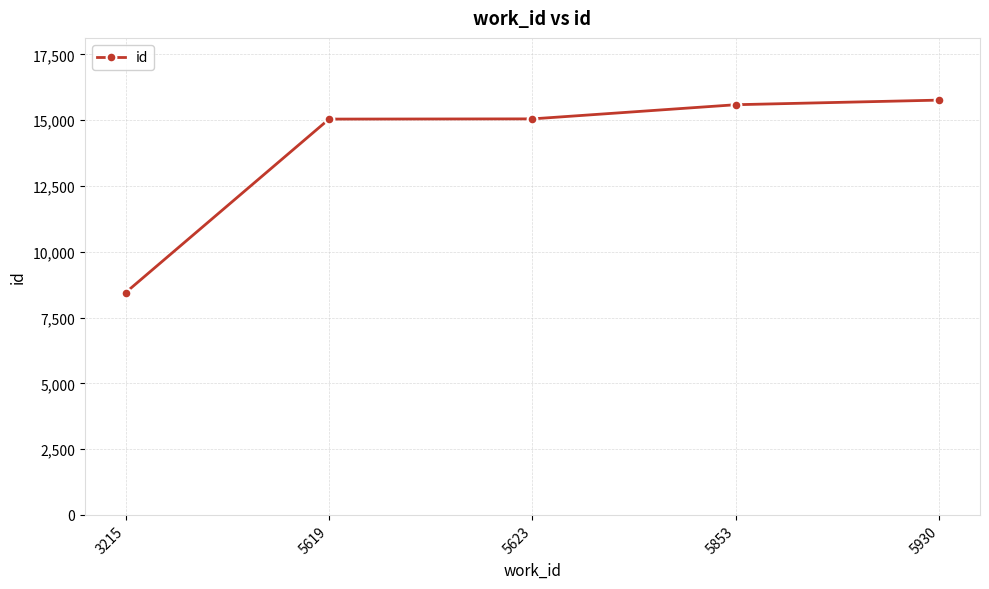

What is the sum of the values at 3215 and 5619?

23484